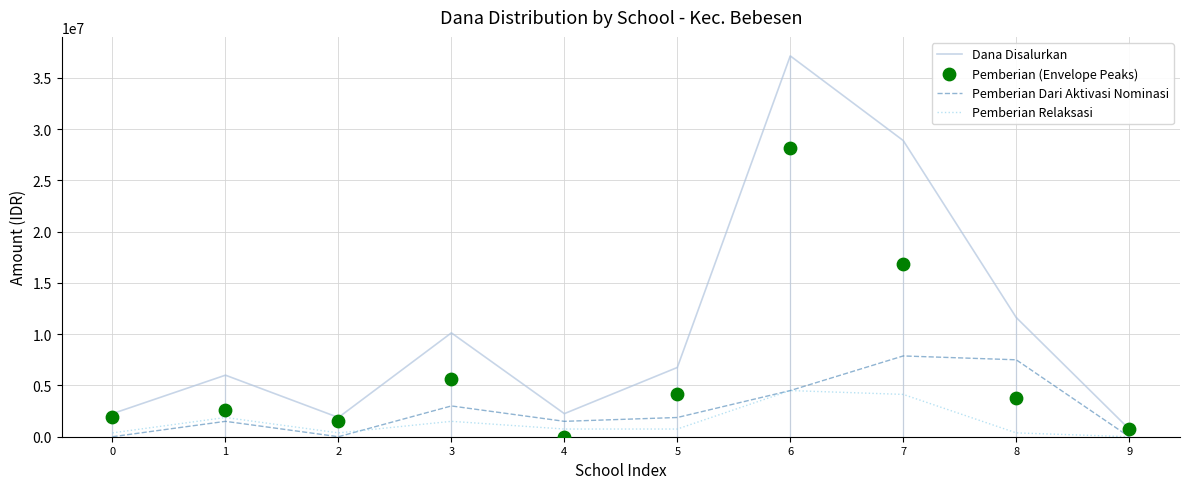

Which series has the widest spread of Y values?

Dana Disalurkan